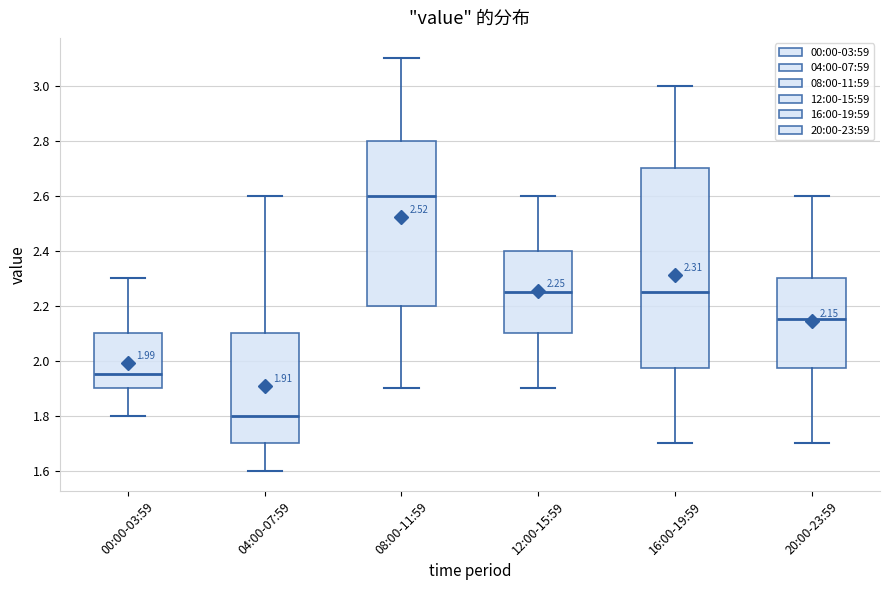

Which box's median line is the lowest?

04:00-07:59